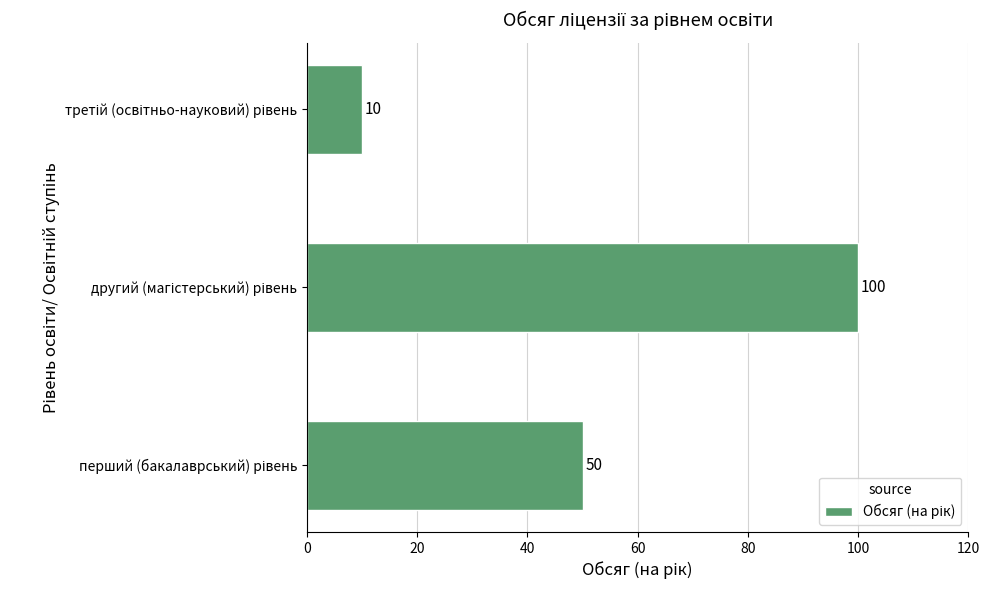

How many values are between 10 and 100?

3